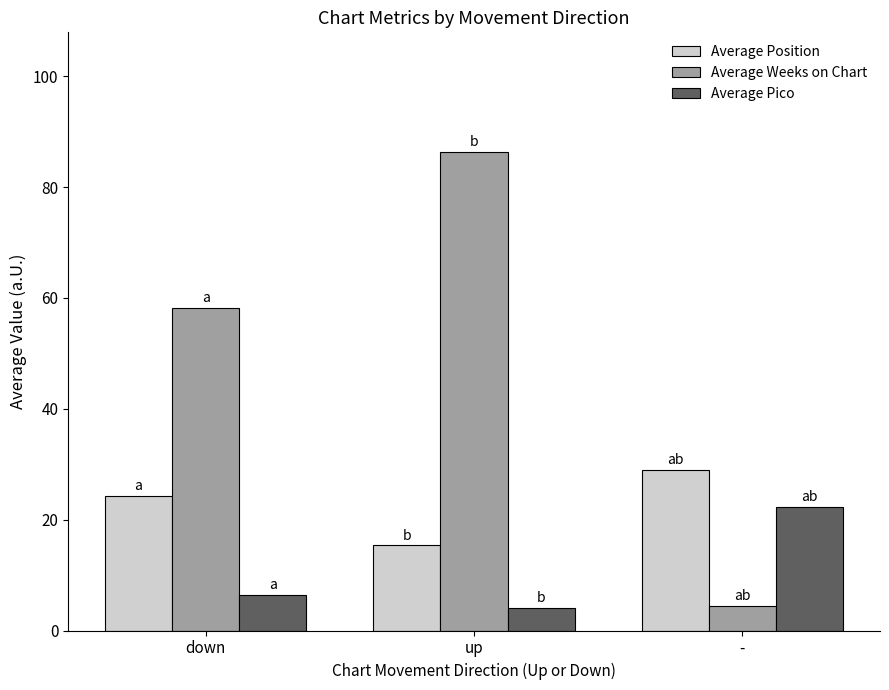

What is the label of the 2nd bar from the right?

up